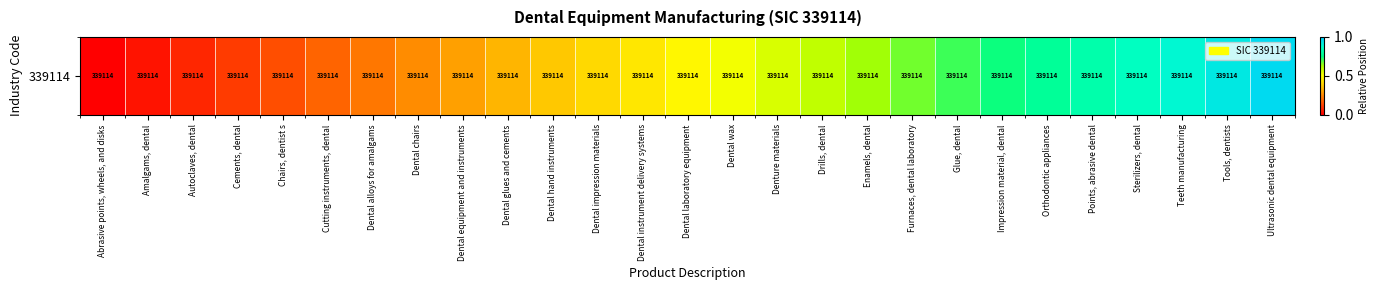

How many positive values are there?

26